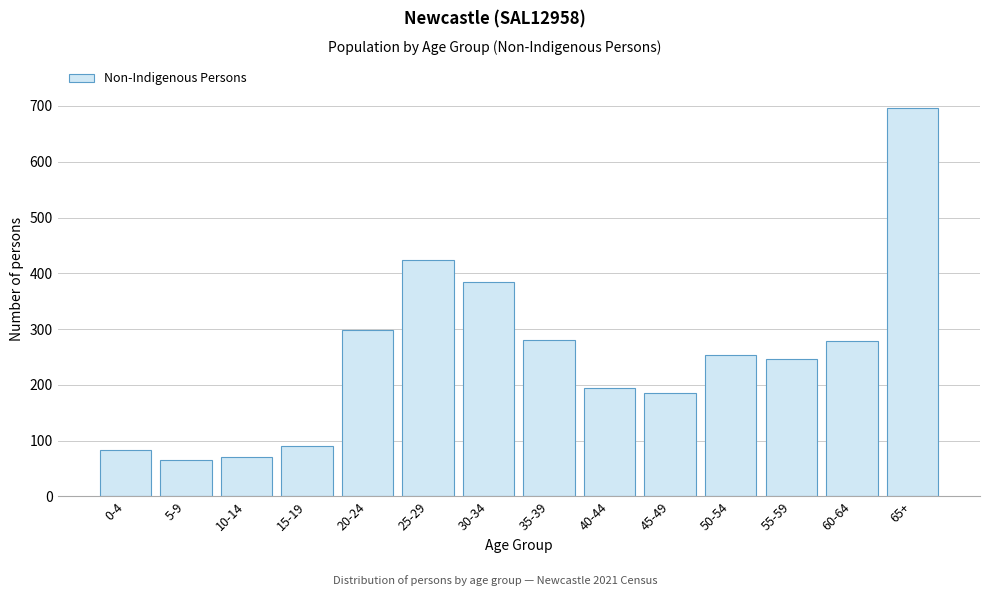

What is the change in value from 15-19 to 20-24?

+208